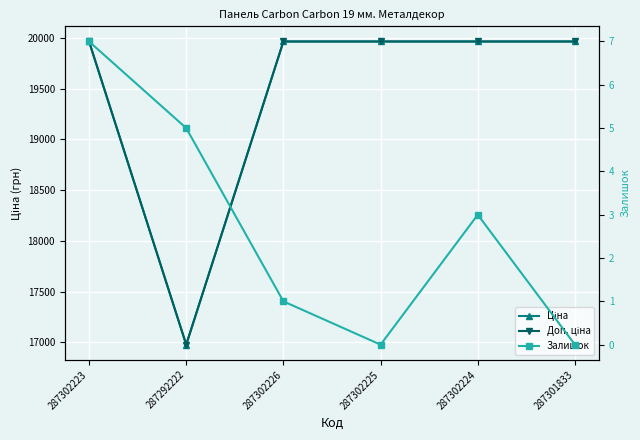

What position from the left is 287301833?

6